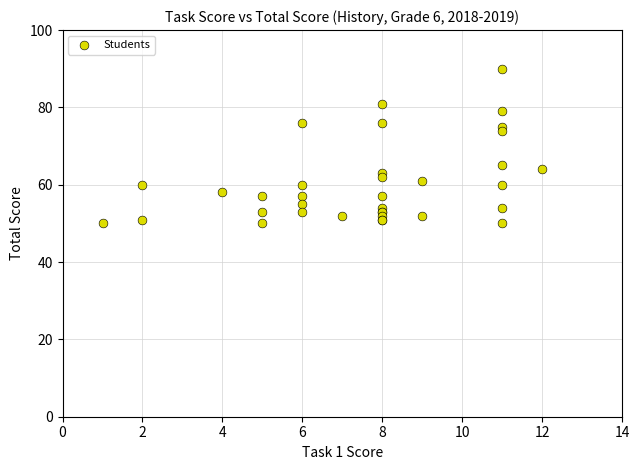

What Y value in the scatter plot is closest to 70?

74